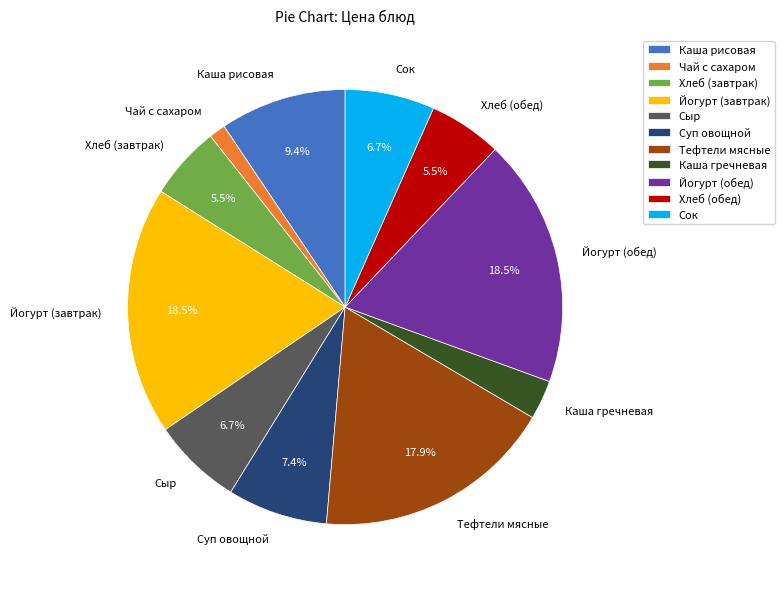

Does Каша рисовая account for over 50% of the chart?

No